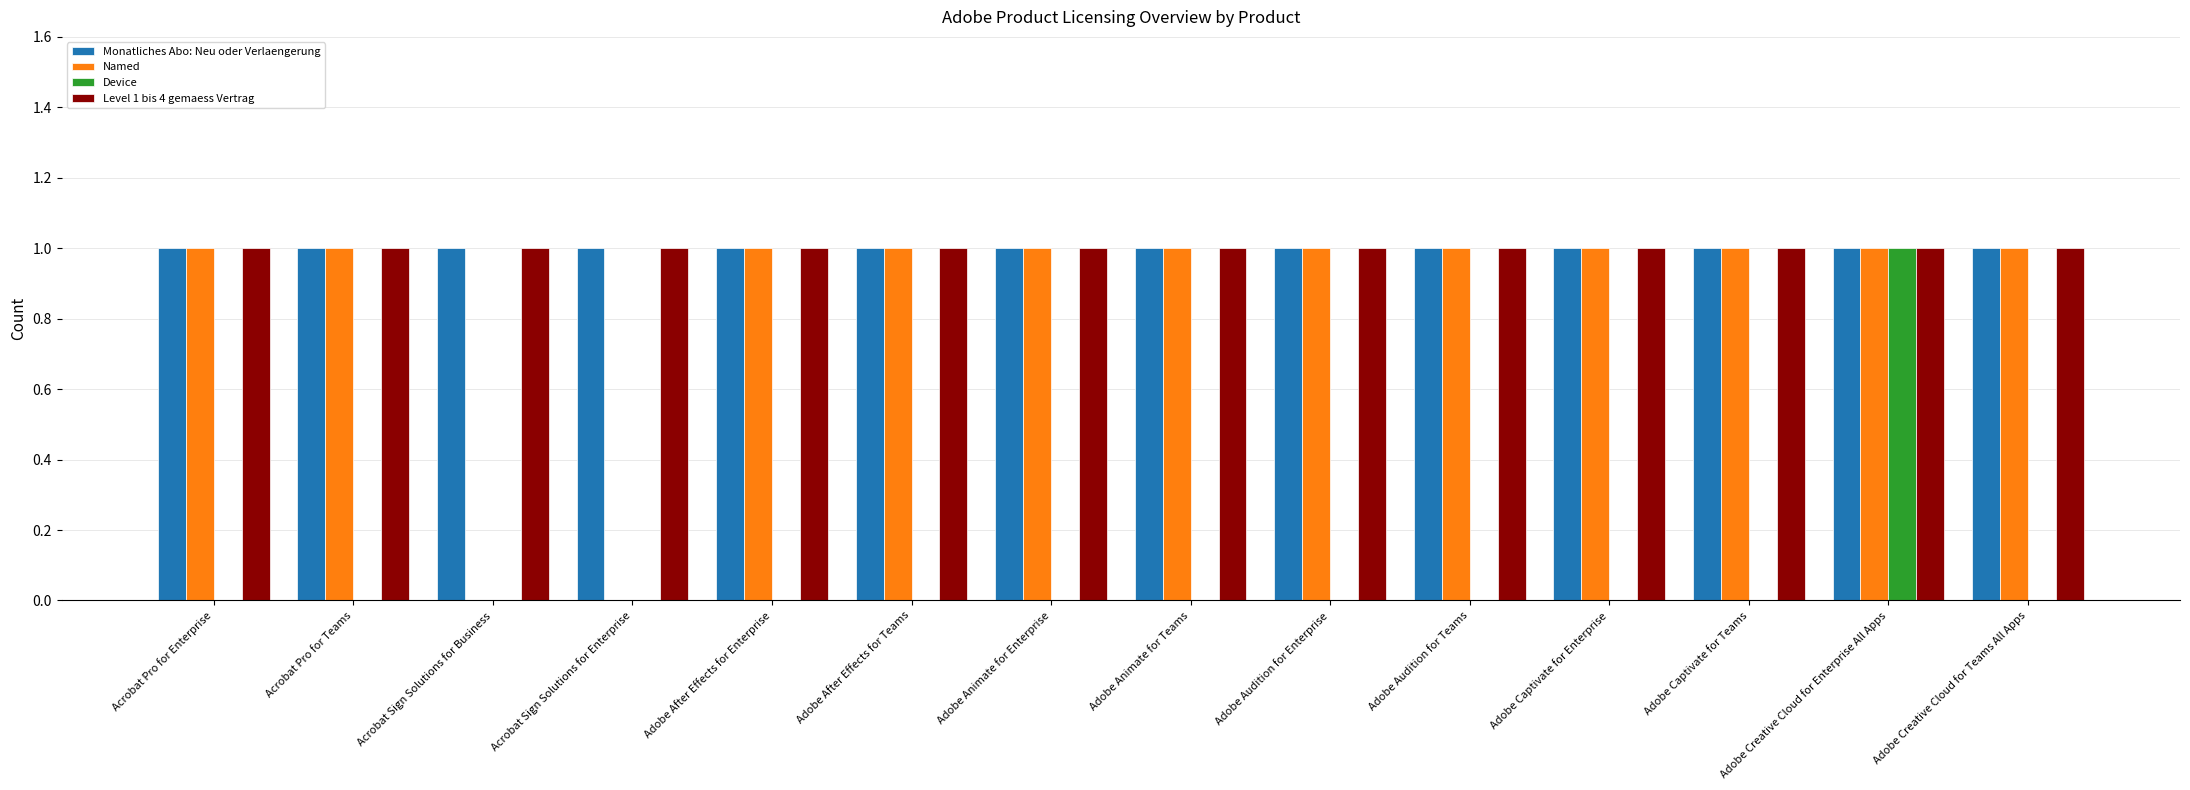

Are the bars grouped side by side (vs. stacked)?

Yes